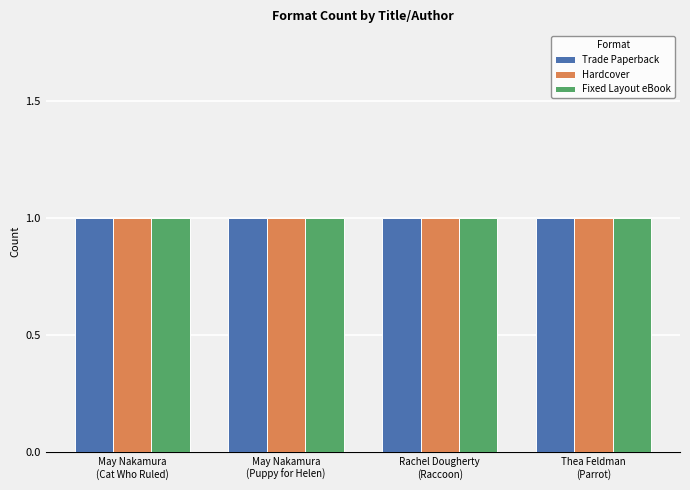

What is the label of the 1st bar from the right?

Thea Feldman
(Parrot)